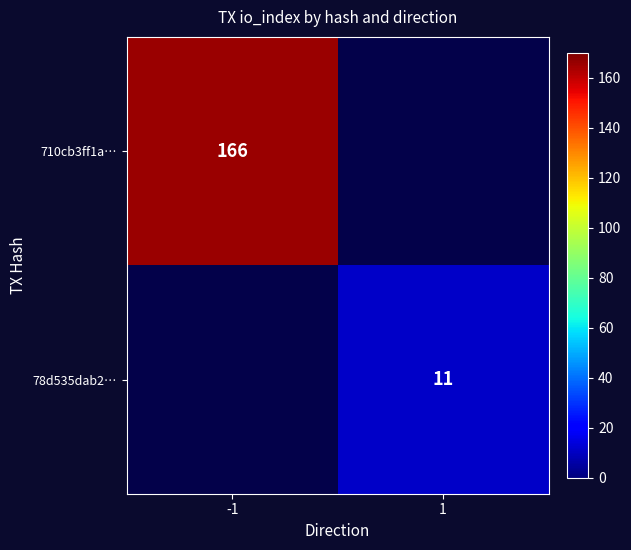

What is the maximum value shown in the chart?

166.0